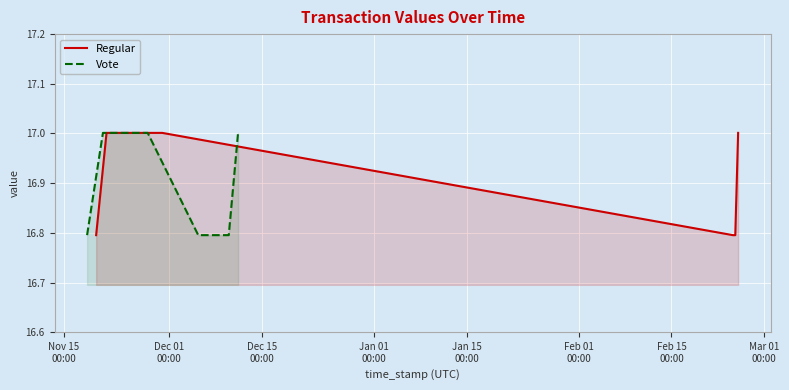

What is the lowest value of the Regular series?

16.8